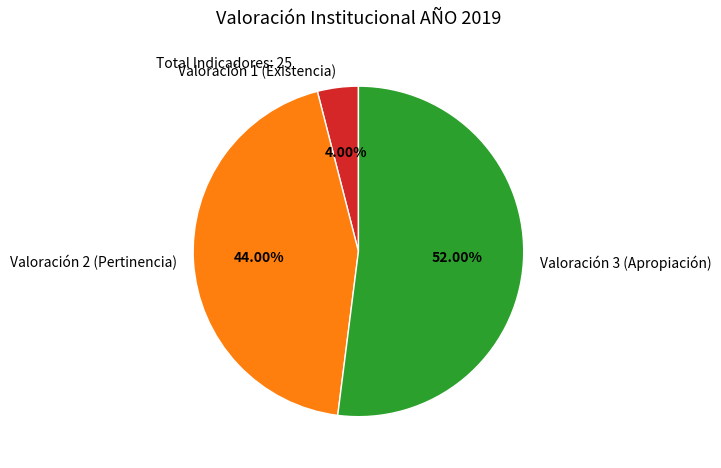

Which has a higher value, Valoración 2 (Pertinencia) or Valoración 3 (Apropiación)?

Valoración 3 (Apropiación)